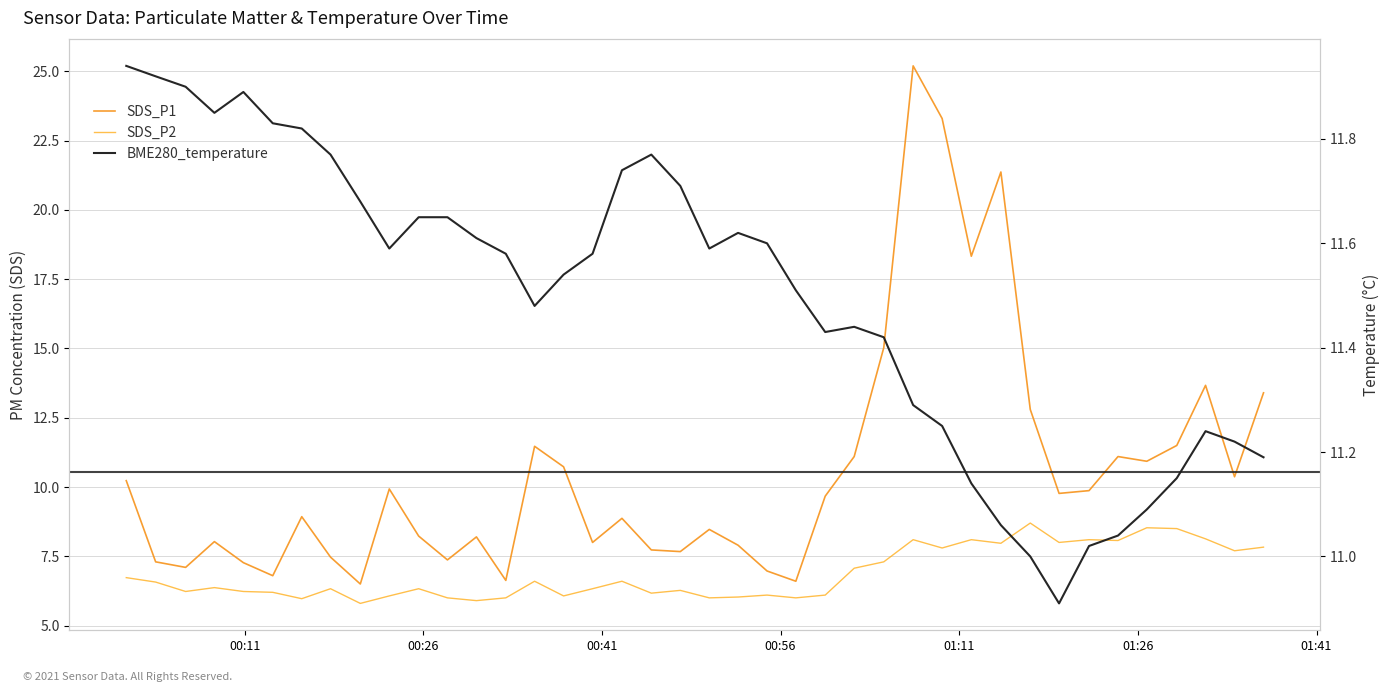

True or false: SDS_P1 and SDS_P2 cross at least once.

False